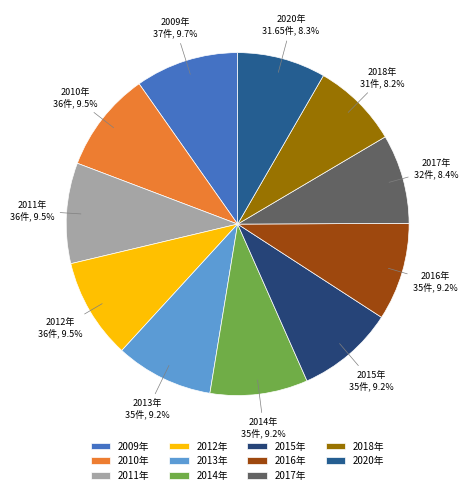

Is 2018年 the majority of the pie?

No